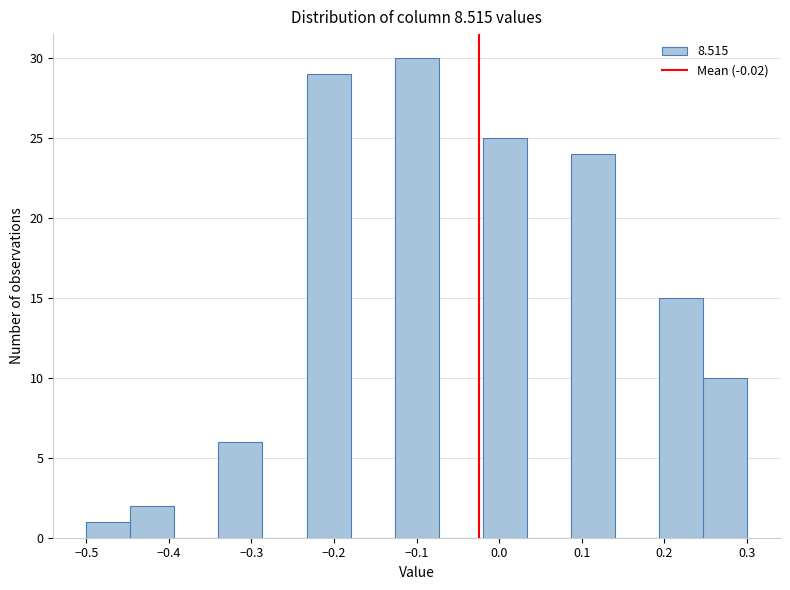

Reading left to right, transcribe this chart: for each bar, give the range it covers on the x-axis and its height. Neither the bar edges nor the heights are printed on the chart, so give them approximately, as read against the axes.

-0.50 to -0.45: 1
-0.45 to -0.39: 2
-0.39 to -0.34: 0
-0.34 to -0.29: 6
-0.29 to -0.23: 0
-0.23 to -0.18: 29
-0.18 to -0.13: 0
-0.13 to -0.07: 30
-0.07 to -0.02: 0
-0.02 to 0.03: 25
0.03 to 0.09: 0
0.09 to 0.14: 24
0.14 to 0.19: 0
0.19 to 0.25: 15
0.25 to 0.30: 10